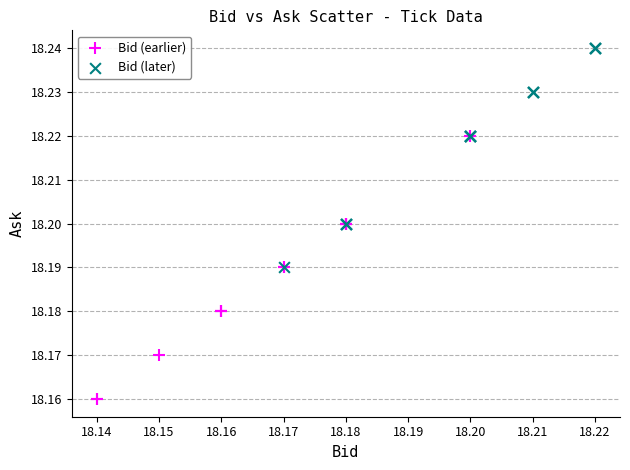

Which series contains the highest Y value?

Bid (later)